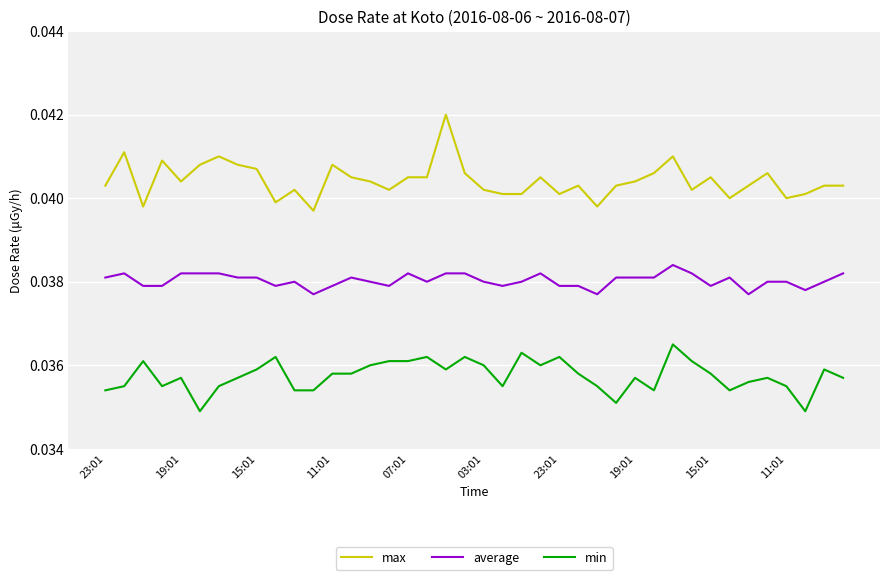

Which series has the largest range (max minus min)?

max